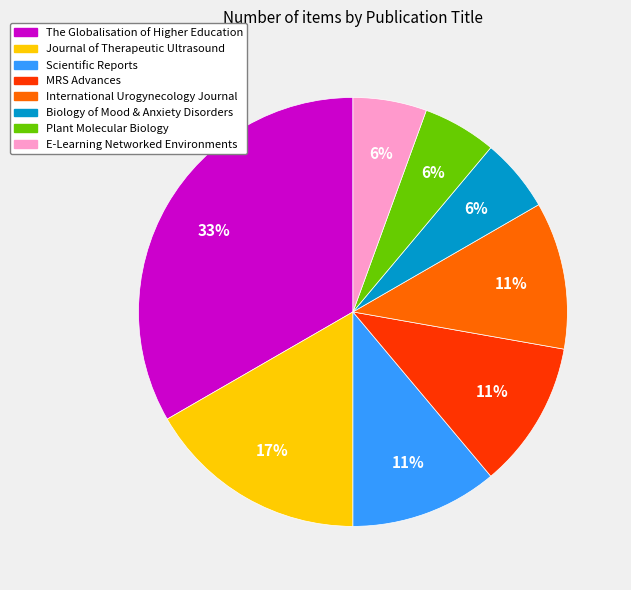

To the nearest percent, what percentage of the pie is Journal of Therapeutic Ultrasound?

17%